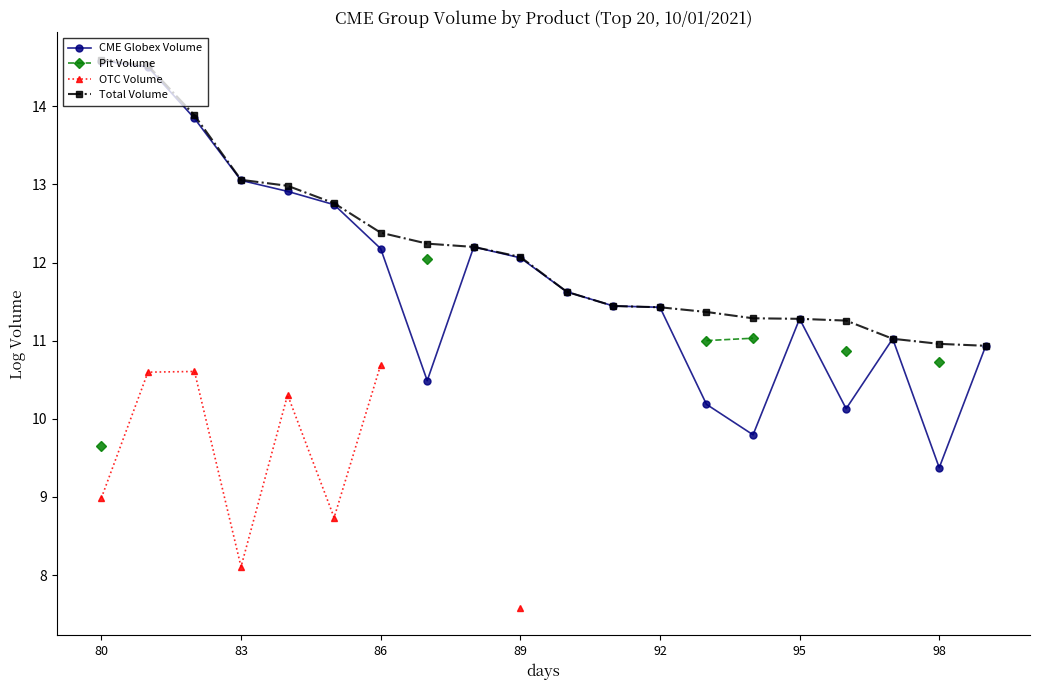

How many values in the CME Globex Volume series exceed 11?

14